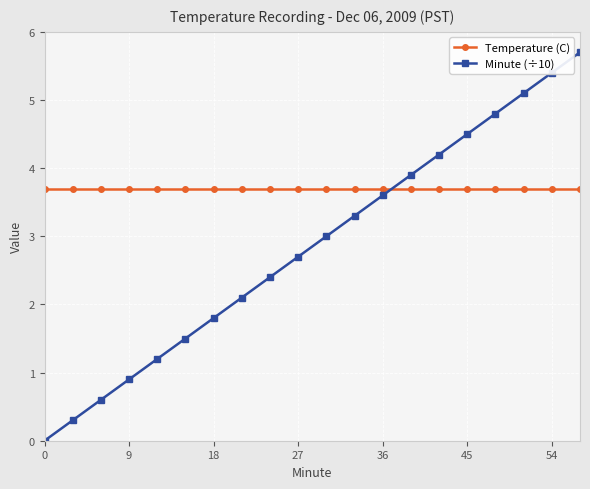

How many series are shown in this chart?

2